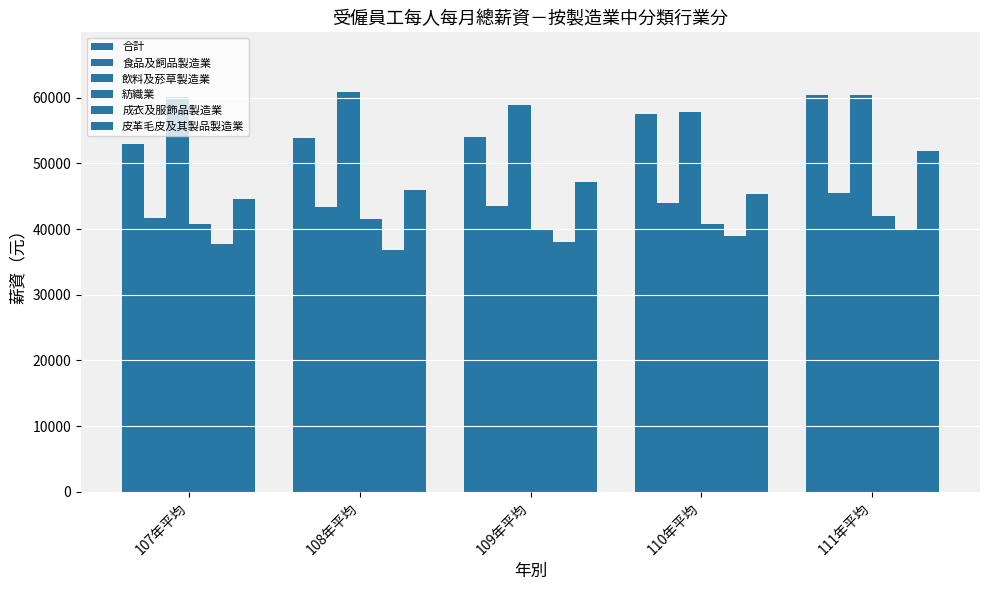

At which category is the sum across all series the highest?

111年平均